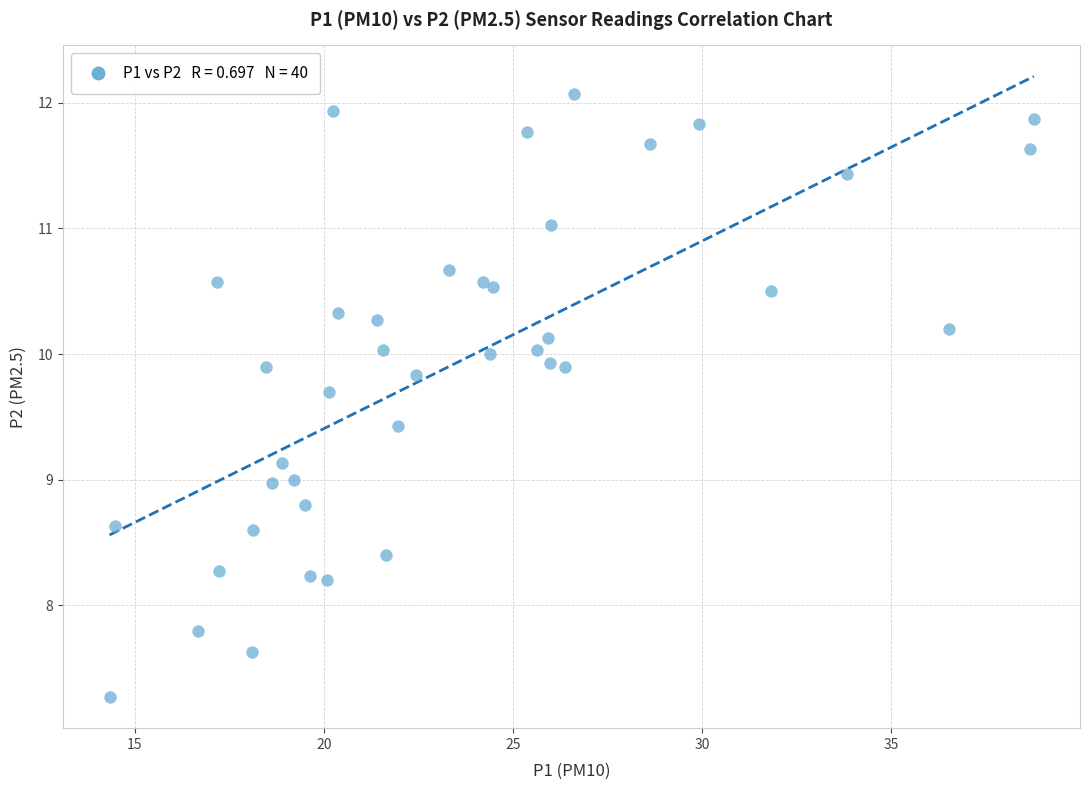

What is the range of X values (max minus min)?

24.4